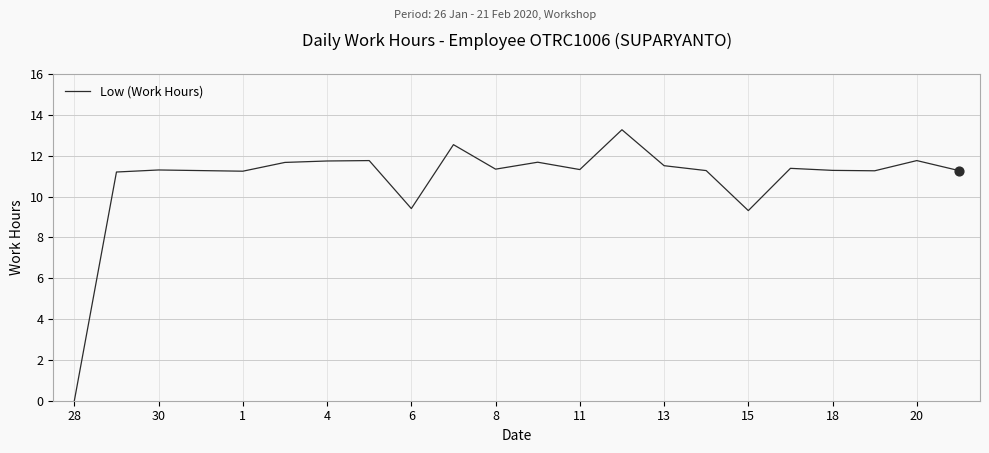

What is the difference between the maximum and minimum values?

13.3